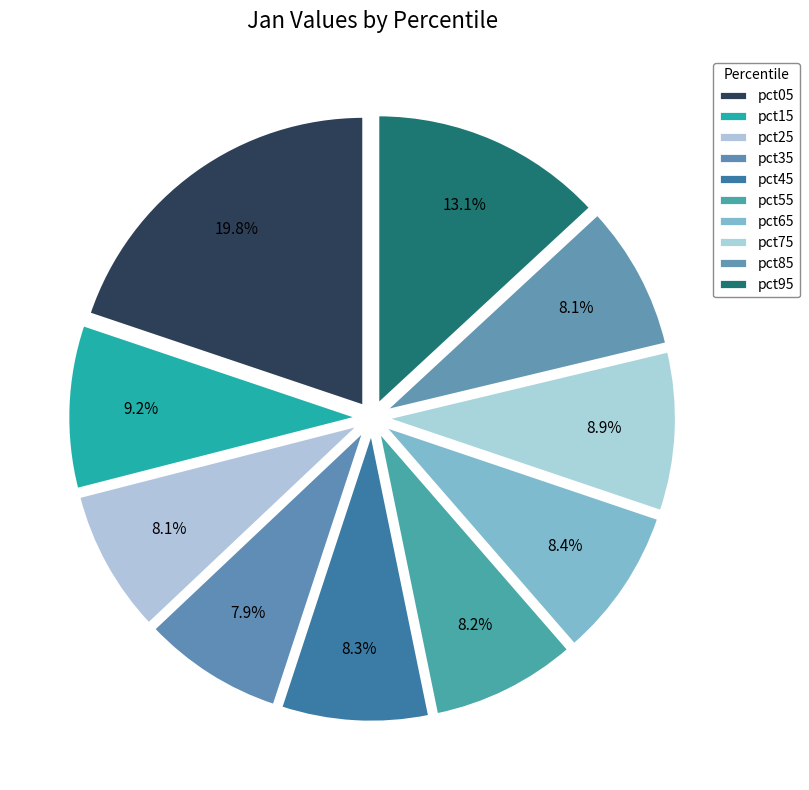

Does pct65 account for over 50% of the chart?

No